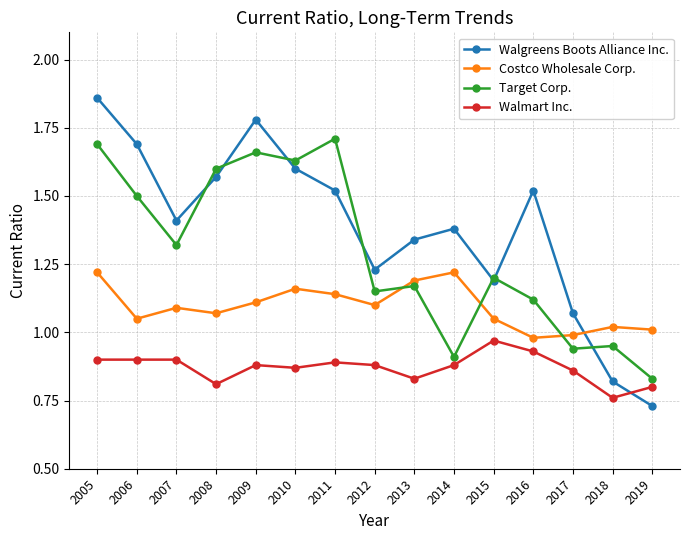

What is the difference between the highest and lowest values at 2019?

0.3